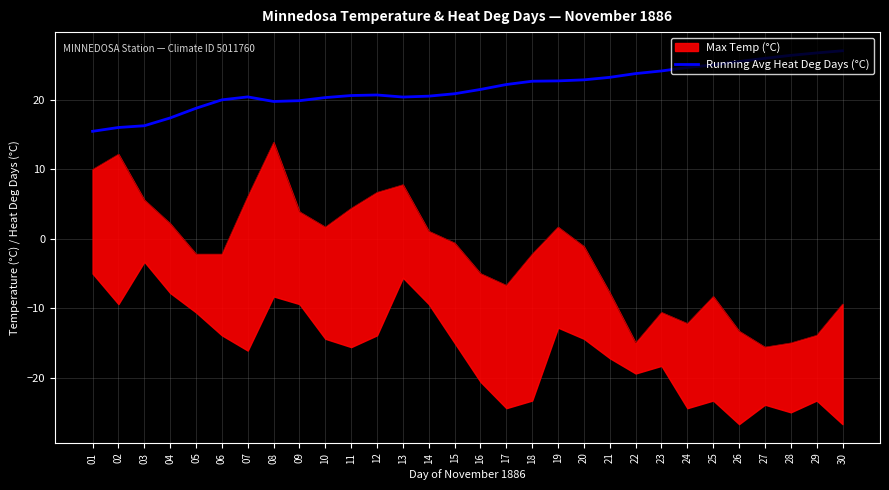

Rank the categories by value from lowest to highest.

01, 02, 03, 04, 05, 08, 09, 06, 10, 13, 07, 14, 11, 12, 15, 16, 17, 18, 19, 20, 21, 22, 23, 24, 25, 26, 27, 28, 29, 30